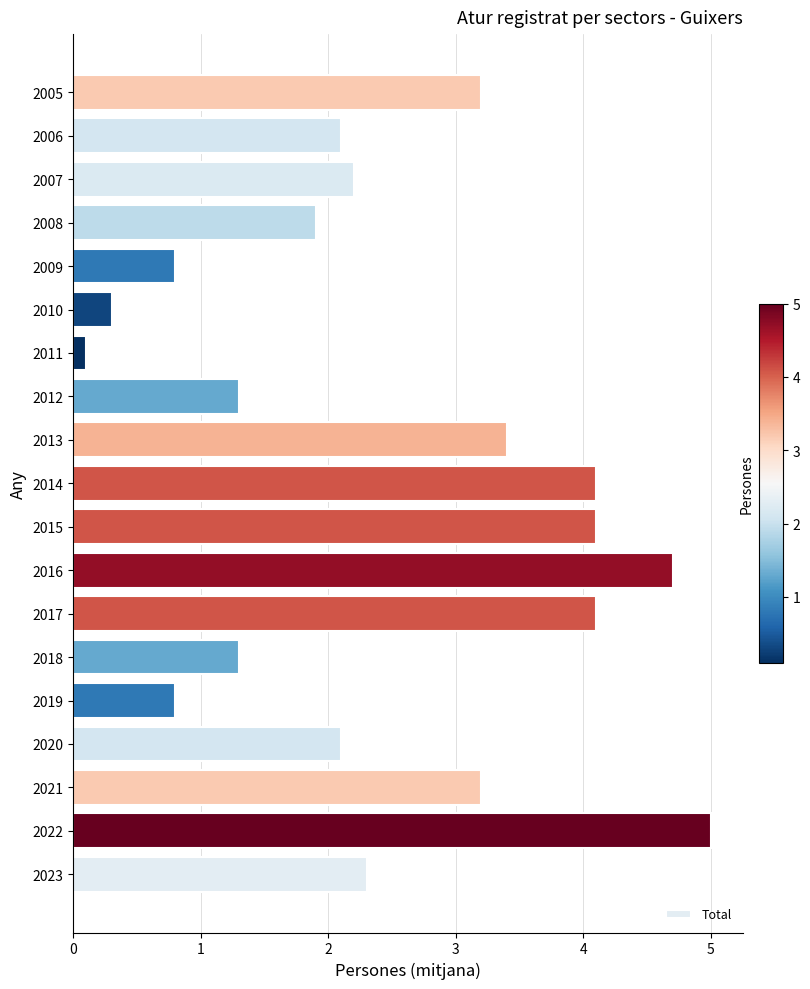

Is it true that the value at 2014 is 4.1?

True